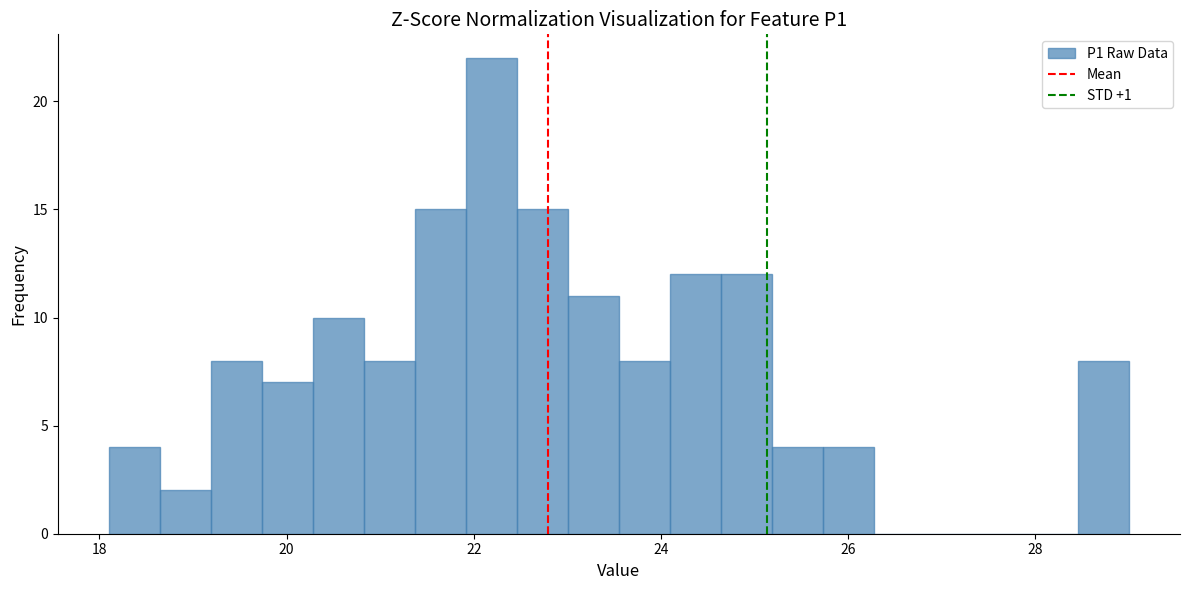

Read against the x-axis, roughly where is the centre of the tallest bar?

22.2